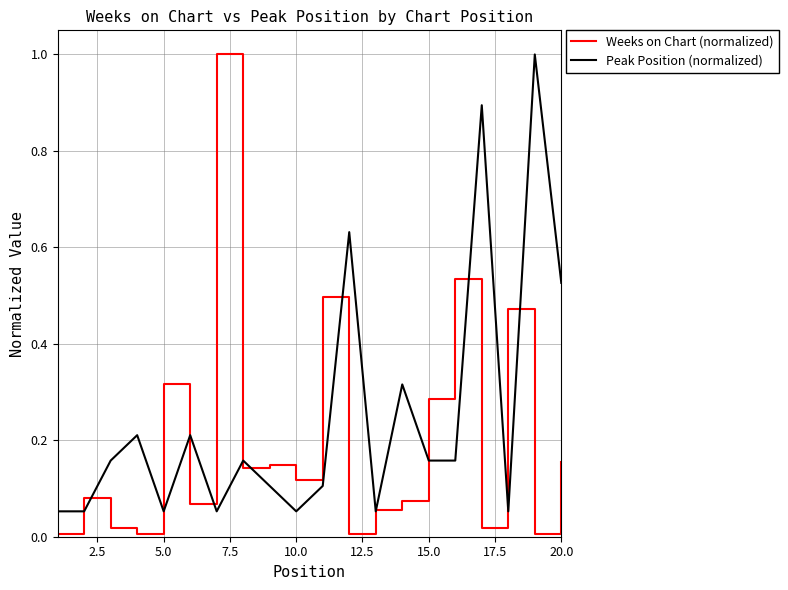

Which series has the largest total across all categories?

Peak Position (normalized)